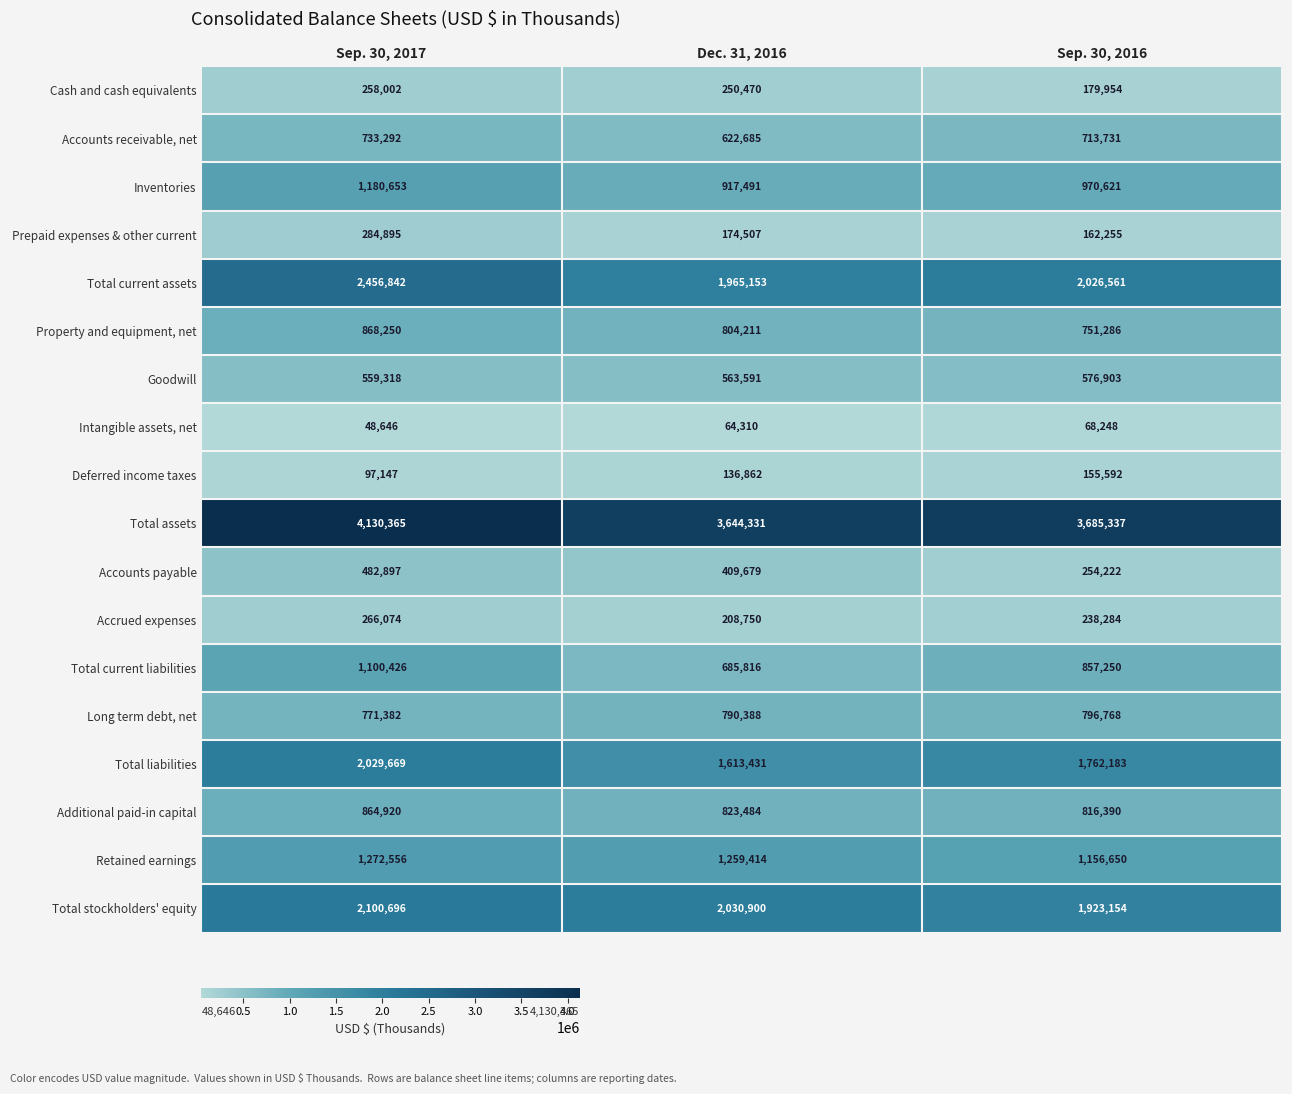

Which category has the lowest value in the Prepaid expenses & other current series?

Sep. 30, 2016